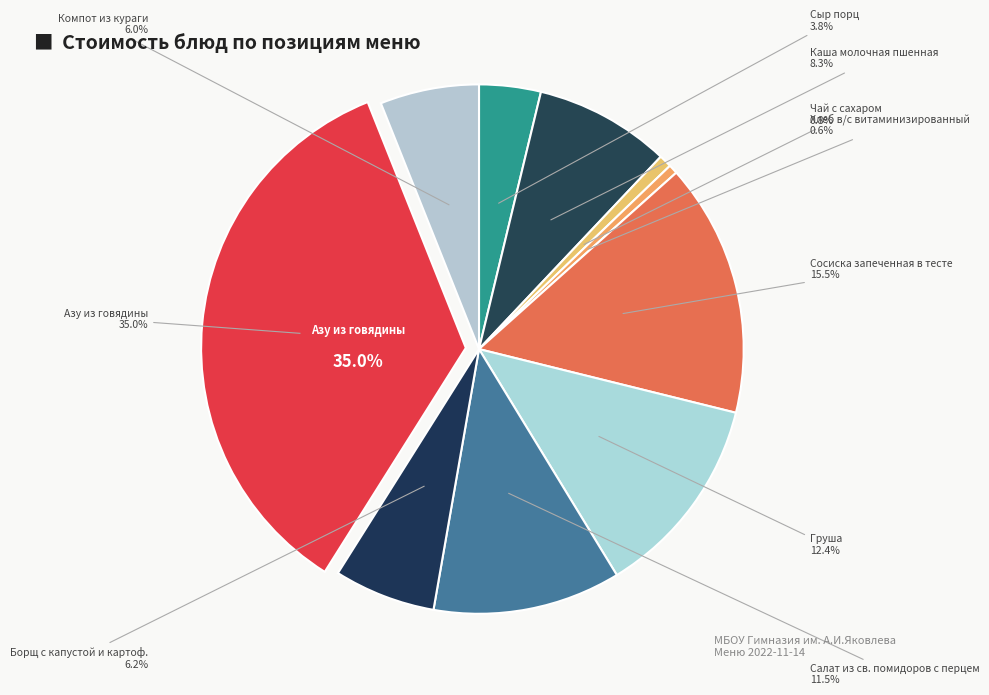

How much of the chart is everything except Азу из говядины?

65.0%